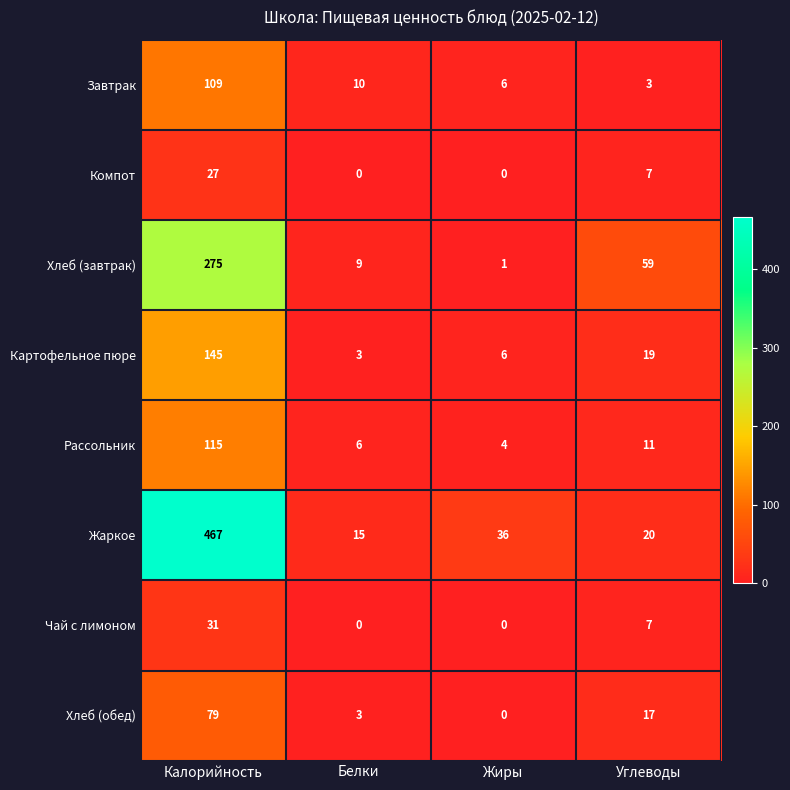

At which category is the sum across all series the highest?

Калорийность